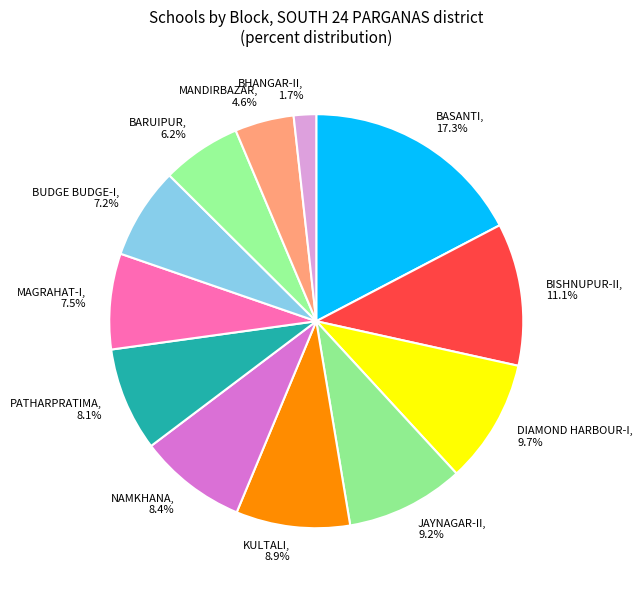

Is it true that BUDGE BUDGE-I is 7% of the pie?

True